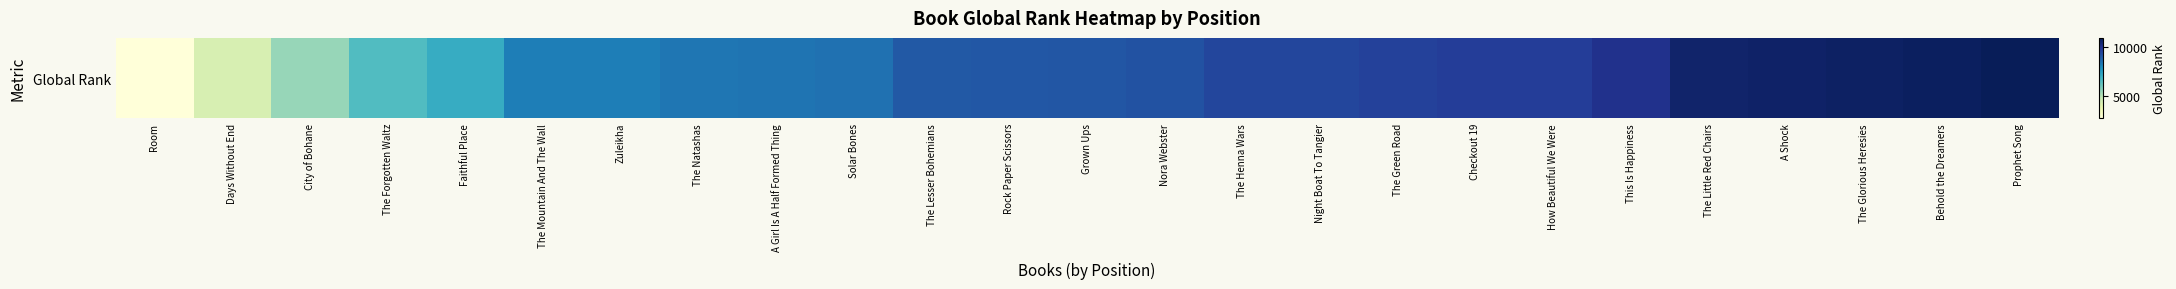

List the labels in order of value, smallest first.

Room, Days Without End, City of Bohane, The Forgotten Waltz, Faithful Place, The Mountain And The Wall, Zuleikha, The Natashas, A Girl Is A Half Formed Thing, Solar Bones, The Lesser Bohemians, Rock Paper Scissors, Grown Ups, Nora Webster, The Henna Wars, Night Boat To Tangier, The Green Road, Checkout 19, How Beautiful We Were, This Is Happiness, The Little Red Chairs, A Shock, The Glorious Heresies, Behold the Dreamers, Prophet Song